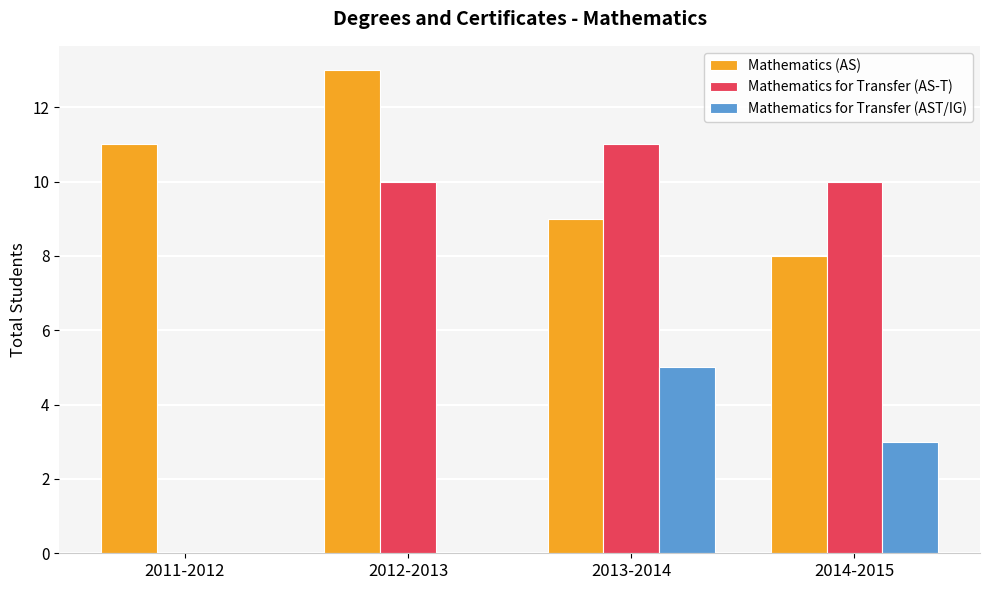

What is the maximum value for Mathematics (AS)?

13